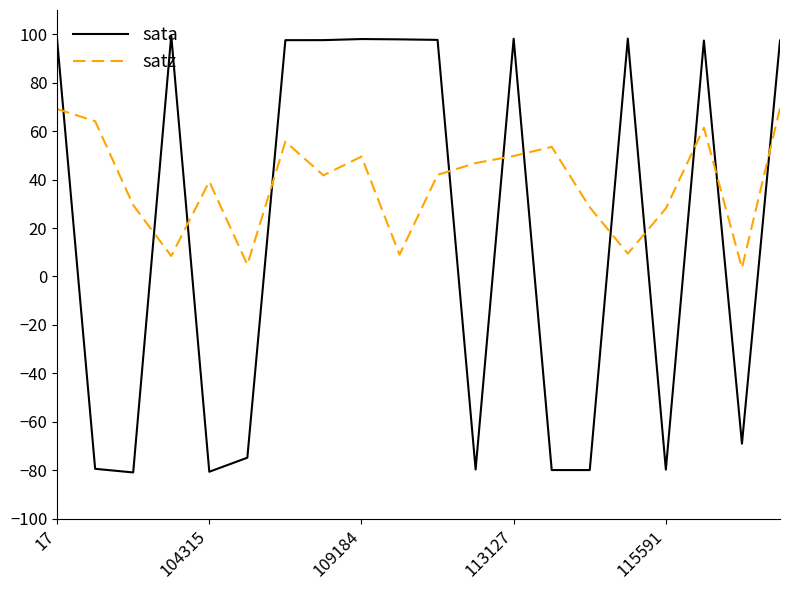

After their last crossing, which series has the higher values: sata or satz?

sata